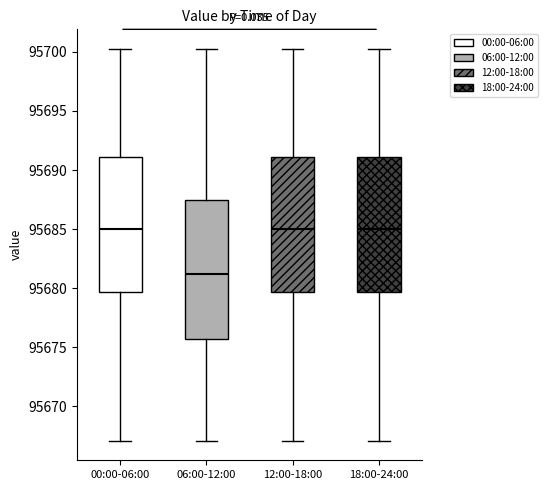

Where does the upper whisker of the box for 18:00-24:00 end on the y-axis? The values are not printed on the chart, so give them approximately, as read against the axis.

95700.5